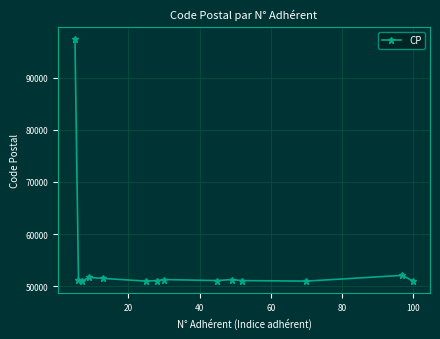

Does the chart have visible grid lines?

Yes